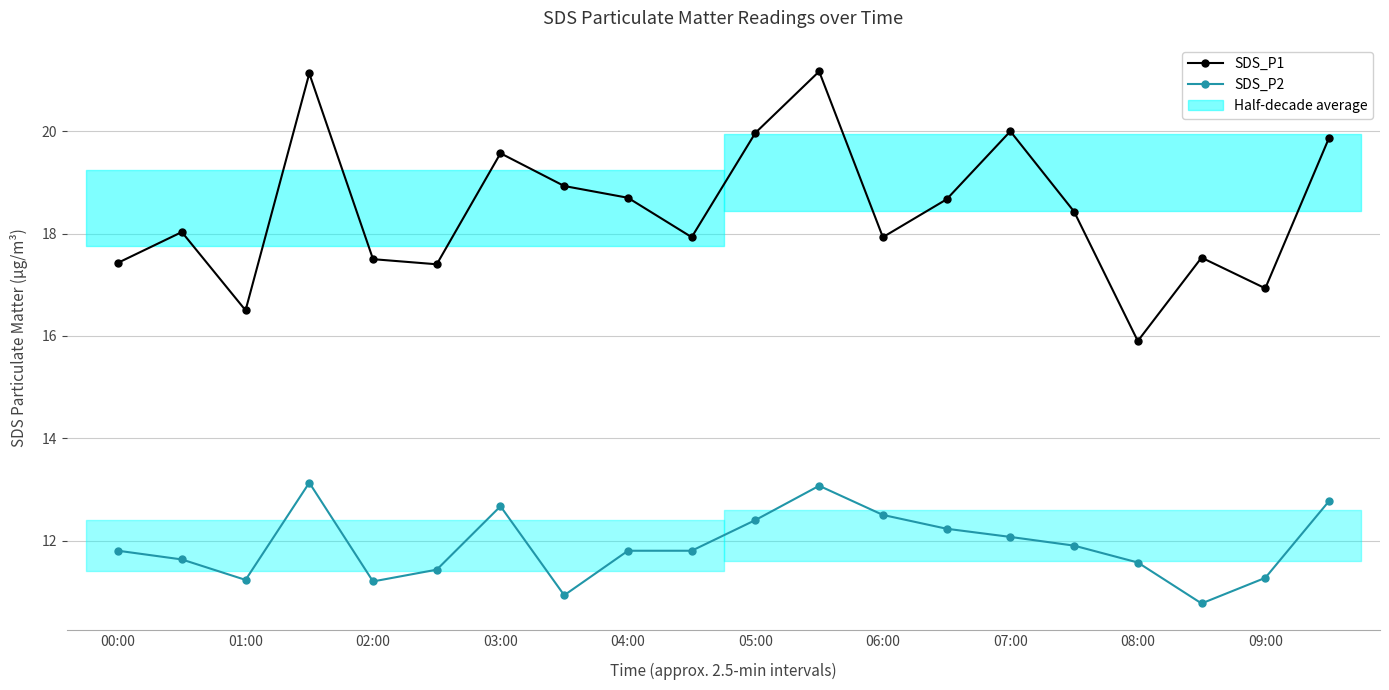

The value of SDS_P1 at 07:00 is 20.0. True or false?

True